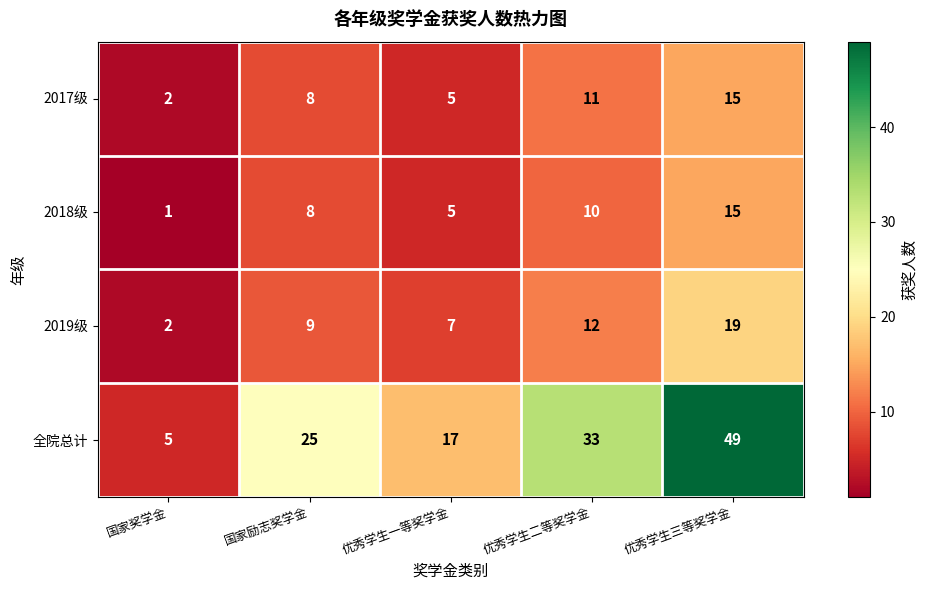

At which category does the chart reach its peak across all series?

优秀学生三等奖学金